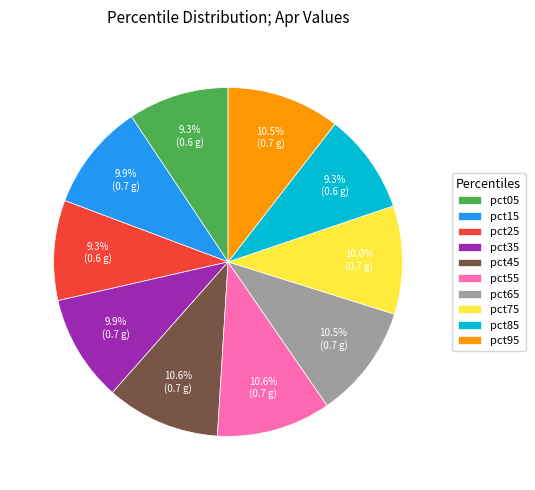

What percentage is the pct25 slice, to the nearest percent?

9%